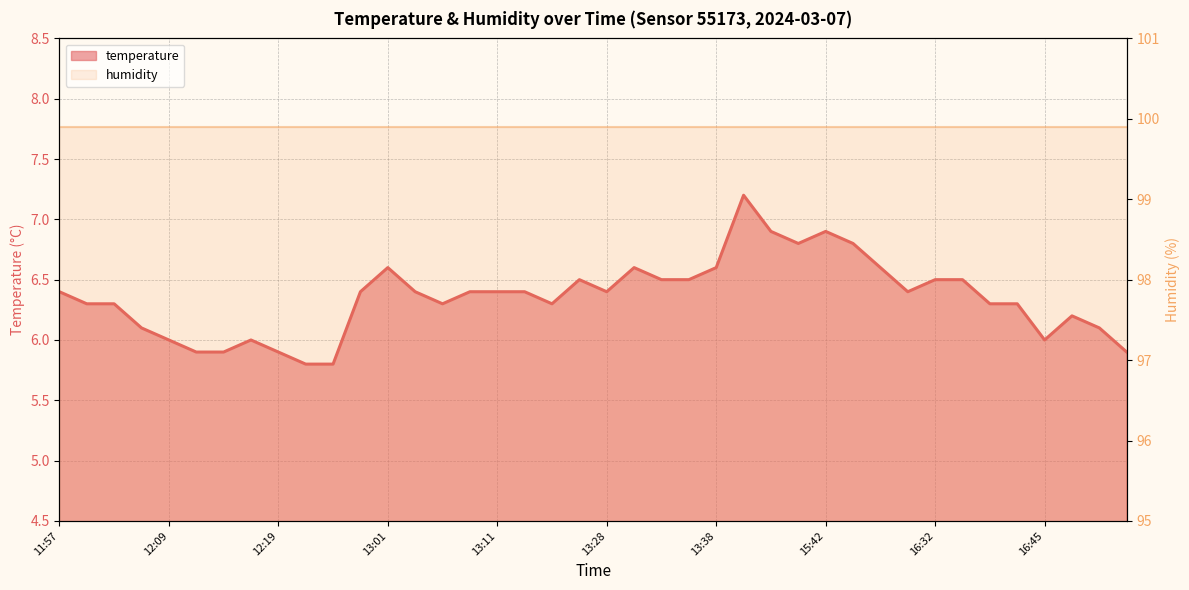

True or false: the data has more than 2 interior local peaks.

True